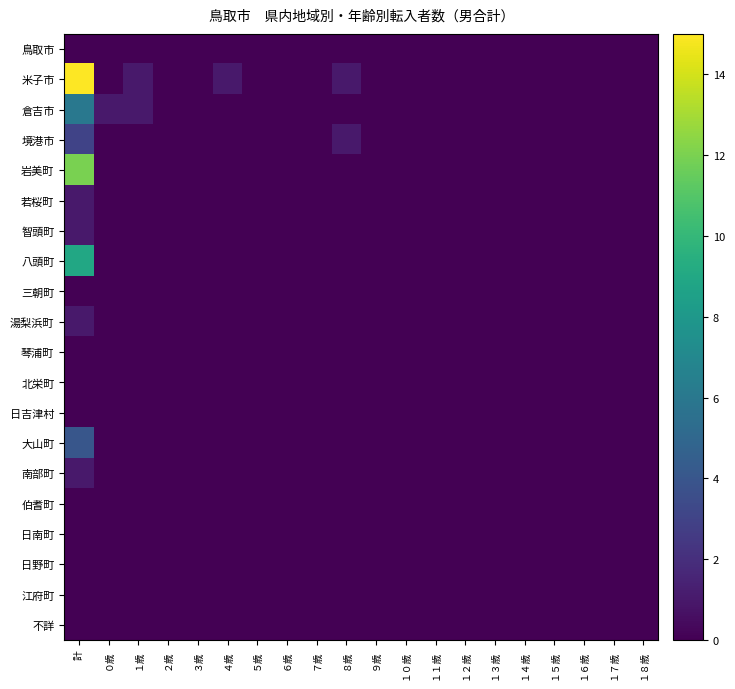

Which series changed the most between ８歳 and １３歳?

米子市